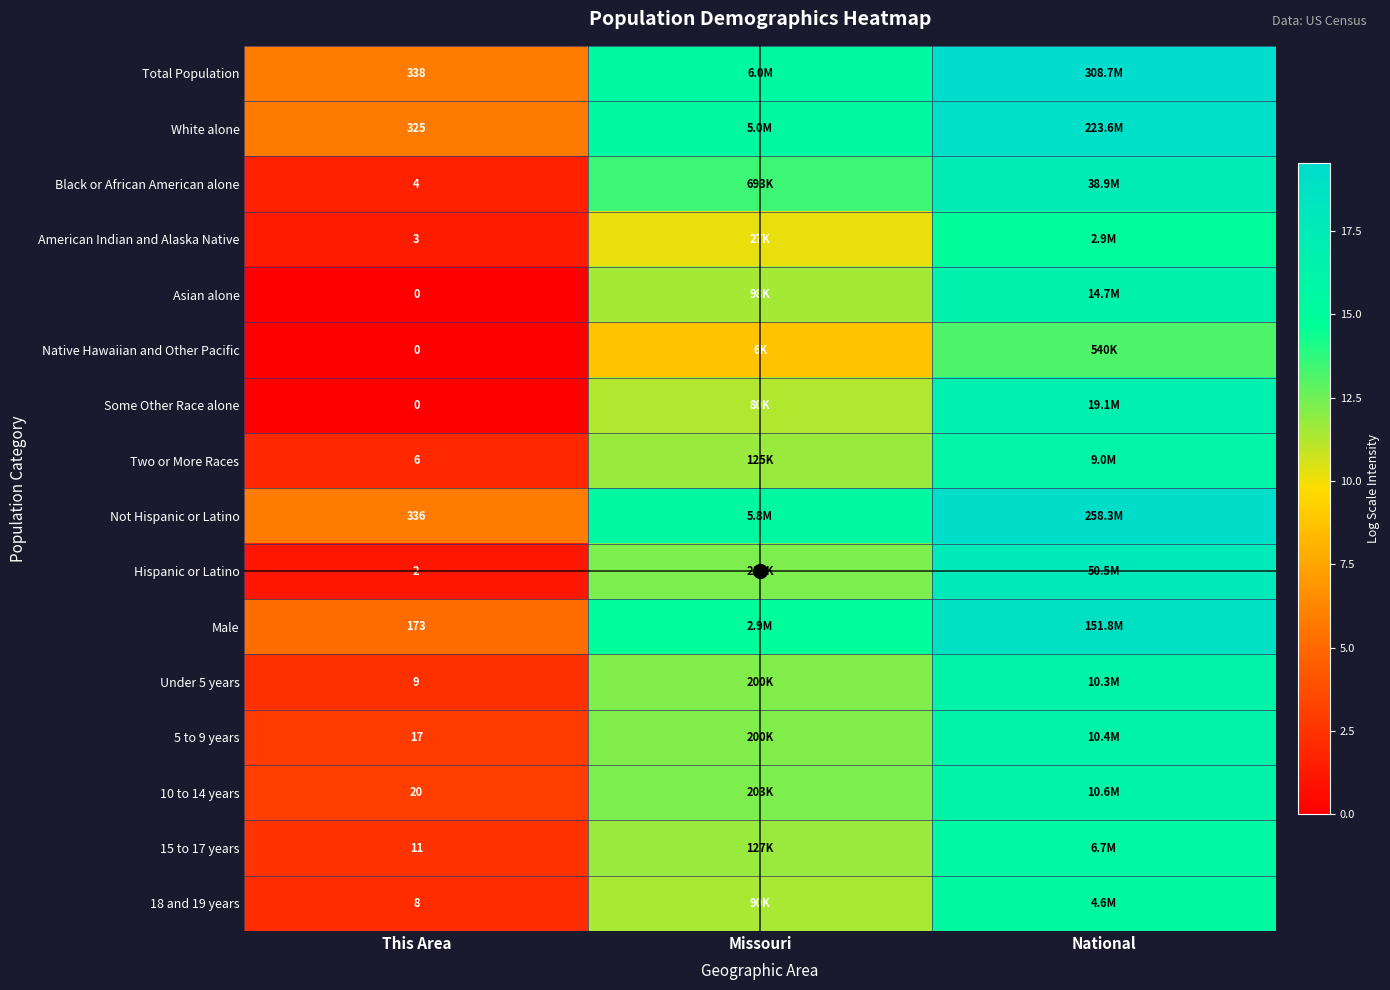

At which label does 15 to 17 years first exceed 11?

Missouri